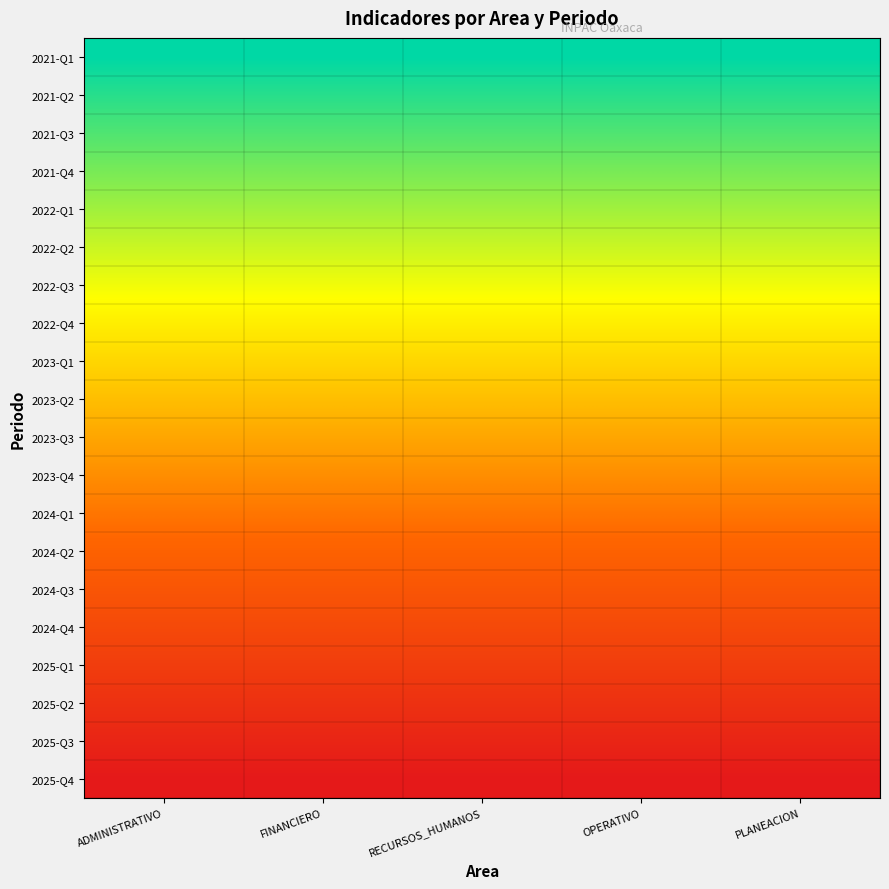

Reading left to right, transcribe all the data shown in this chart.

2021-Q1: ADMINISTRATIVO=1.0	FINANCIERO=1.0	RECURSOS_HUMANOS=1.0	OPERATIVO=1.0	PLANEACION=1.0
2021-Q2: ADMINISTRATIVO=0.9	FINANCIERO=0.9	RECURSOS_HUMANOS=0.9	OPERATIVO=0.9	PLANEACION=0.9
2021-Q3: ADMINISTRATIVO=0.9	FINANCIERO=0.9	RECURSOS_HUMANOS=0.9	OPERATIVO=0.9	PLANEACION=0.9
2021-Q4: ADMINISTRATIVO=0.8	FINANCIERO=0.8	RECURSOS_HUMANOS=0.8	OPERATIVO=0.8	PLANEACION=0.8
2022-Q1: ADMINISTRATIVO=0.8	FINANCIERO=0.8	RECURSOS_HUMANOS=0.8	OPERATIVO=0.8	PLANEACION=0.8
2022-Q2: ADMINISTRATIVO=0.7	FINANCIERO=0.7	RECURSOS_HUMANOS=0.7	OPERATIVO=0.7	PLANEACION=0.7
2022-Q3: ADMINISTRATIVO=0.7	FINANCIERO=0.7	RECURSOS_HUMANOS=0.7	OPERATIVO=0.7	PLANEACION=0.7
2022-Q4: ADMINISTRATIVO=0.6	FINANCIERO=0.6	RECURSOS_HUMANOS=0.6	OPERATIVO=0.6	PLANEACION=0.6
2023-Q1: ADMINISTRATIVO=0.6	FINANCIERO=0.6	RECURSOS_HUMANOS=0.6	OPERATIVO=0.6	PLANEACION=0.6
2023-Q2: ADMINISTRATIVO=0.5	FINANCIERO=0.5	RECURSOS_HUMANOS=0.5	OPERATIVO=0.5	PLANEACION=0.5
2023-Q3: ADMINISTRATIVO=0.5	FINANCIERO=0.5	RECURSOS_HUMANOS=0.5	OPERATIVO=0.5	PLANEACION=0.5
2023-Q4: ADMINISTRATIVO=0.4	FINANCIERO=0.4	RECURSOS_HUMANOS=0.4	OPERATIVO=0.4	PLANEACION=0.4
2024-Q1: ADMINISTRATIVO=0.4	FINANCIERO=0.4	RECURSOS_HUMANOS=0.4	OPERATIVO=0.4	PLANEACION=0.4
2024-Q2: ADMINISTRATIVO=0.3	FINANCIERO=0.3	RECURSOS_HUMANOS=0.3	OPERATIVO=0.3	PLANEACION=0.3
2024-Q3: ADMINISTRATIVO=0.3	FINANCIERO=0.3	RECURSOS_HUMANOS=0.3	OPERATIVO=0.3	PLANEACION=0.3
2024-Q4: ADMINISTRATIVO=0.2	FINANCIERO=0.2	RECURSOS_HUMANOS=0.2	OPERATIVO=0.2	PLANEACION=0.2
2025-Q1: ADMINISTRATIVO=0.2	FINANCIERO=0.2	RECURSOS_HUMANOS=0.2	OPERATIVO=0.2	PLANEACION=0.2
2025-Q2: ADMINISTRATIVO=0.1	FINANCIERO=0.1	RECURSOS_HUMANOS=0.1	OPERATIVO=0.1	PLANEACION=0.1
2025-Q3: ADMINISTRATIVO=0.1	FINANCIERO=0.1	RECURSOS_HUMANOS=0.1	OPERATIVO=0.1	PLANEACION=0.1
2025-Q4: ADMINISTRATIVO=0.0	FINANCIERO=0.0	RECURSOS_HUMANOS=0.0	OPERATIVO=0.0	PLANEACION=0.0